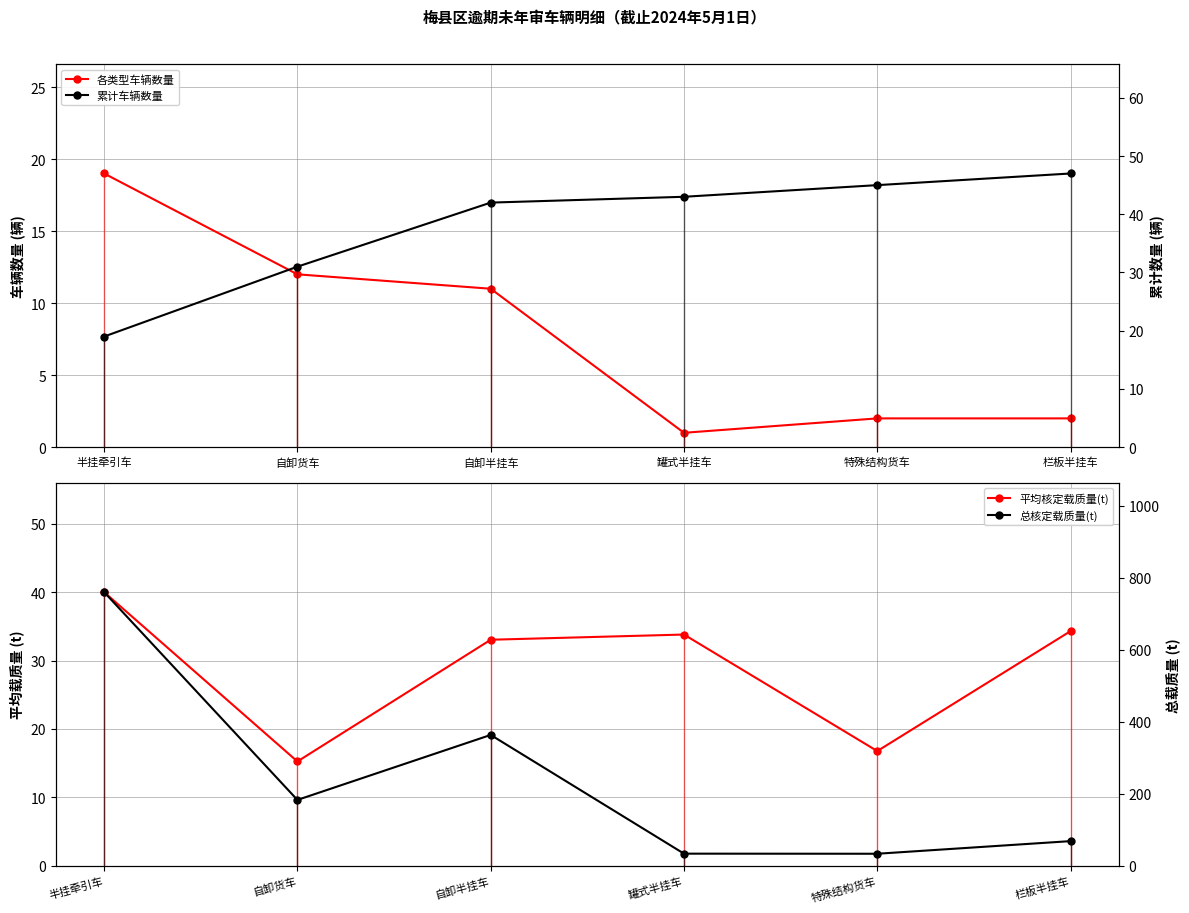

At how many categories does at least one series exceed 711?

1